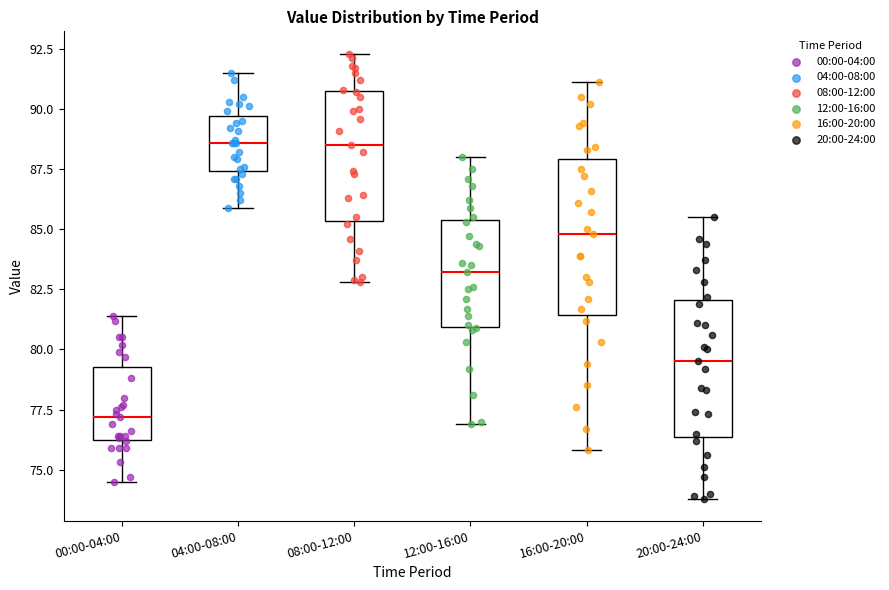

Where is the upper edge of the box for 20:00-24:00 on the y-axis? The values are not printed on the chart, so give them approximately, as read against the axis.

82.0